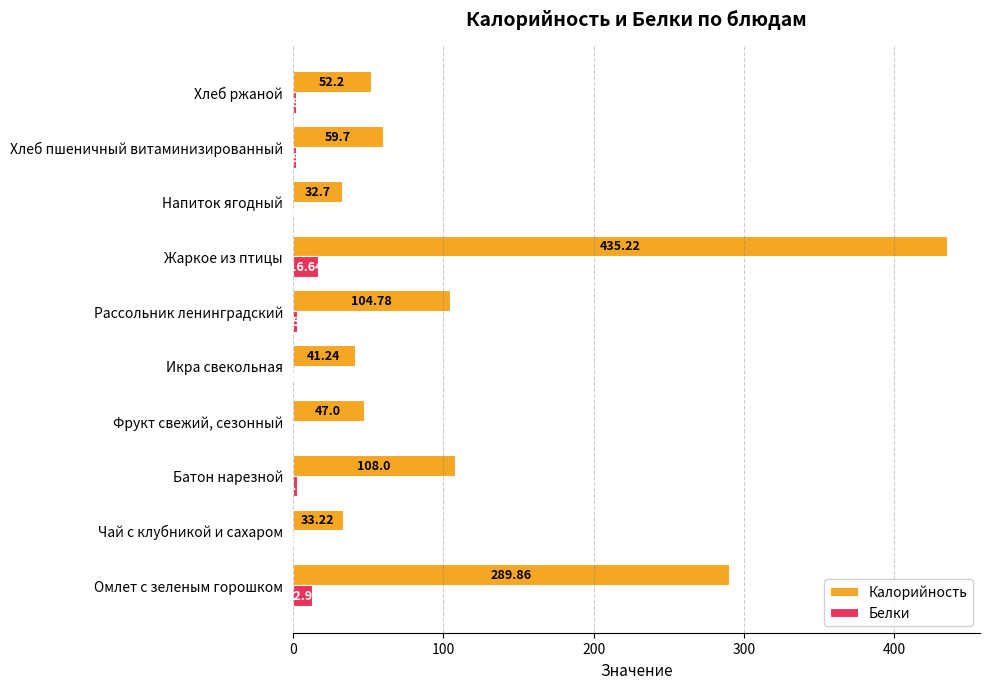

Between Фрукт свежий, сезонный and Икра свекольная, which series saw the biggest shift?

Калорийность